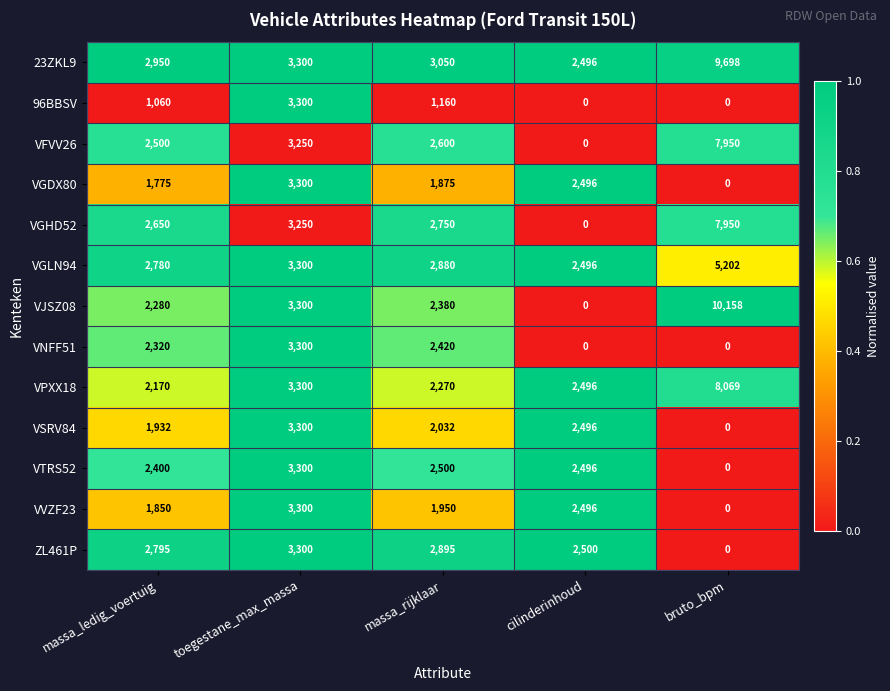

What is the average value of the VNFF51 series?

1608